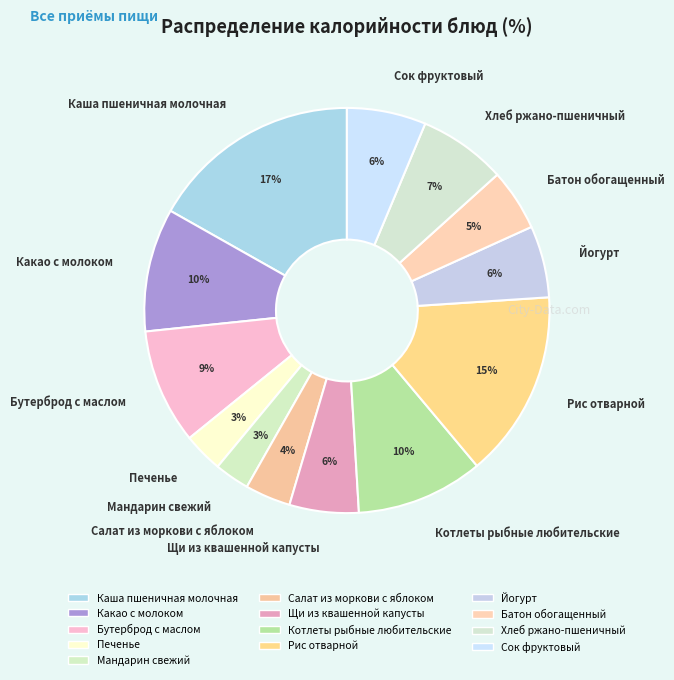

Count the number of slices in the pie.

13